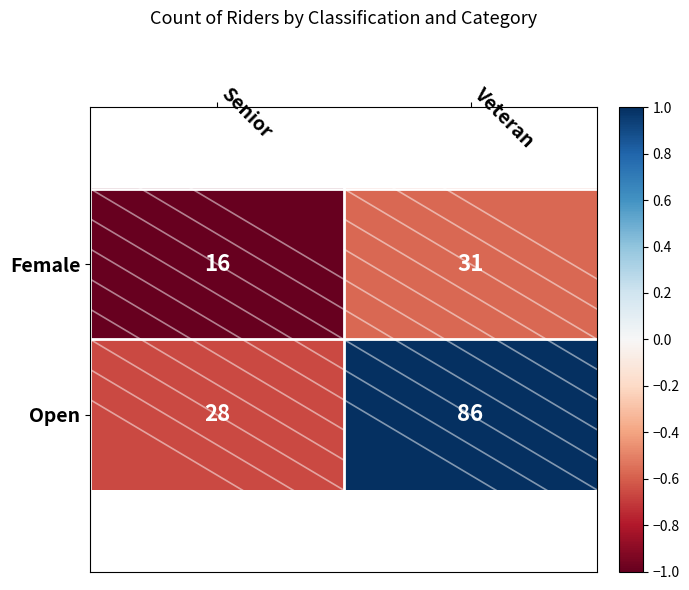

At which category is the sum across all series the highest?

Veteran